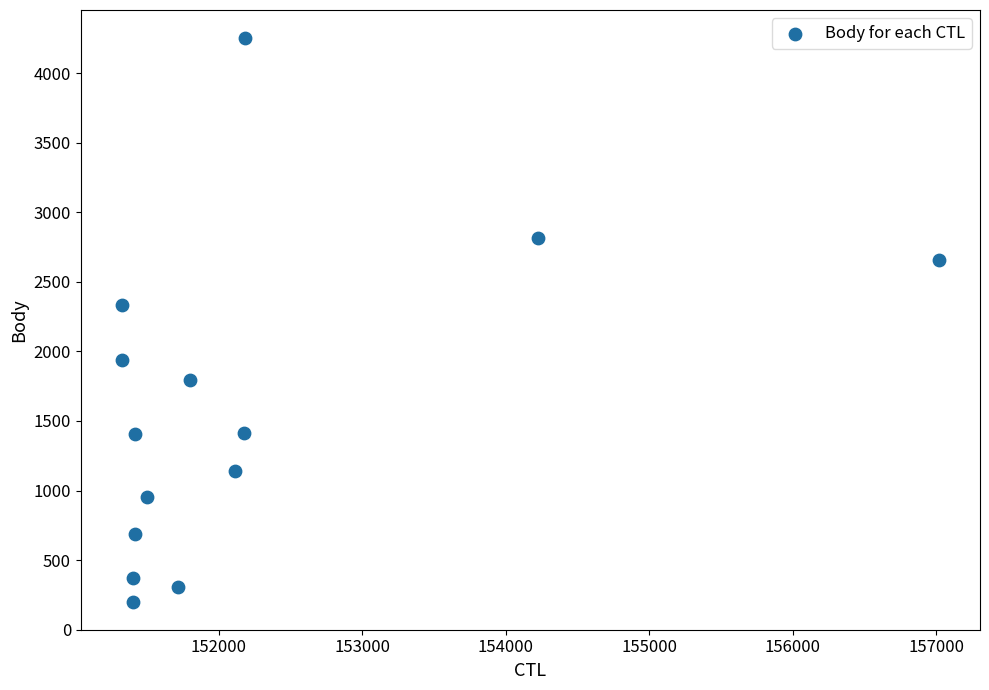

What Y value in the scatter plot is closest to 2226?

2331